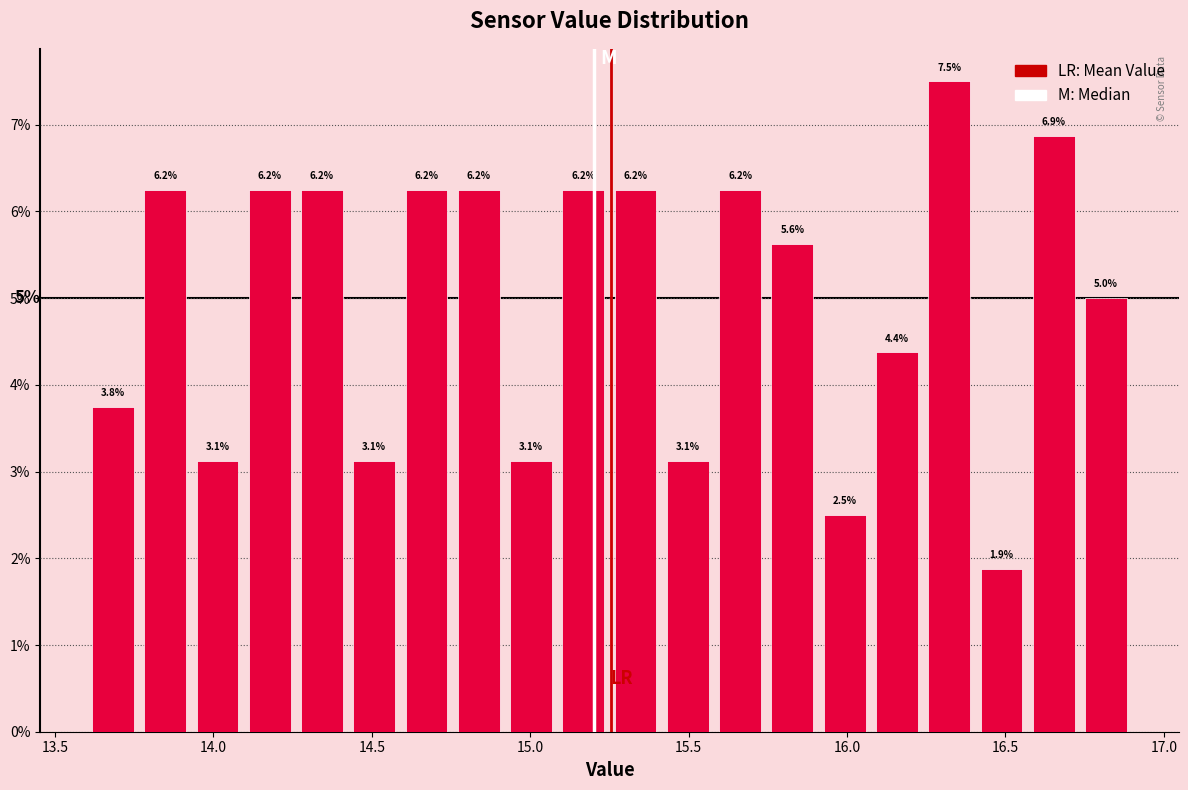

Around what value on the x-axis is the tallest bar? Give the approximate position of its centre, as read against the axis.

16.30